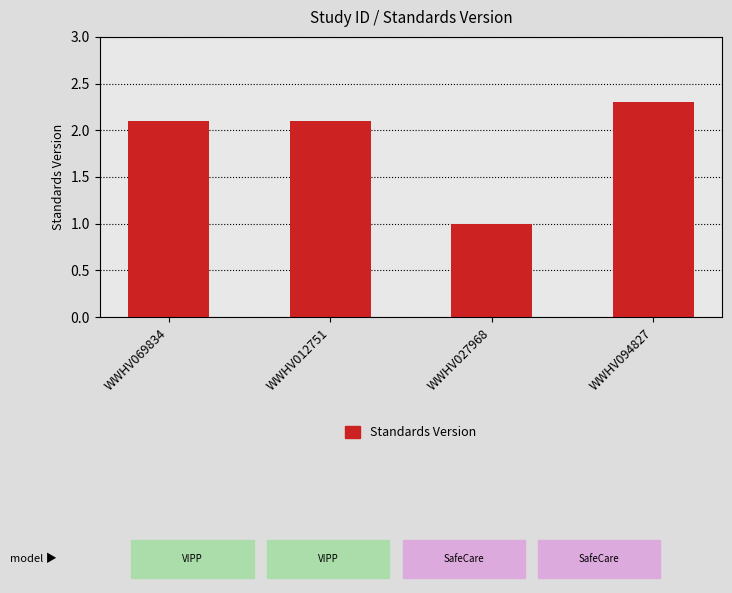

At which category does the chart reach its minimum across all series?

WWHV027968